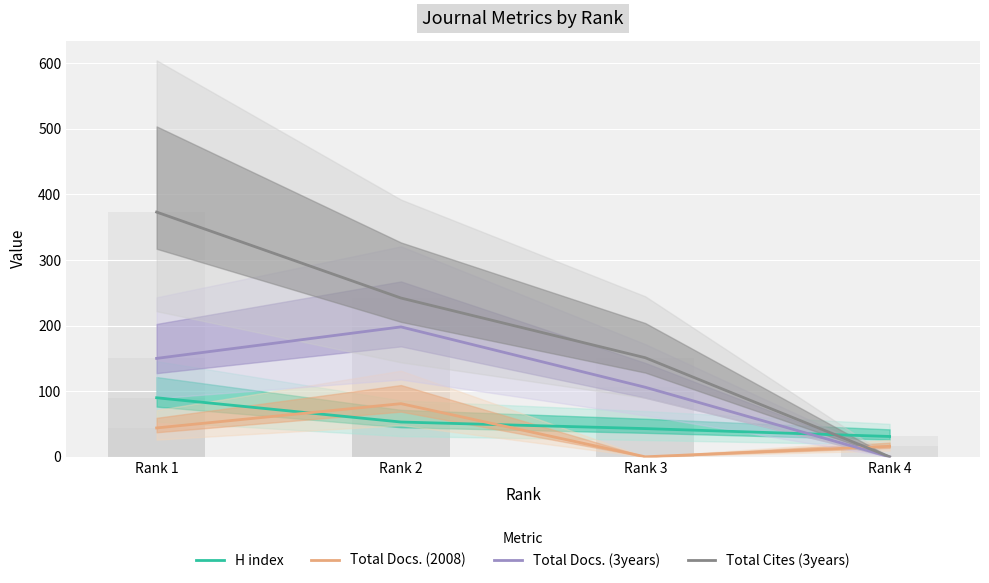

Reading right to left, what are all the values shown in this chart?

H index: Rank 4=31	Rank 3=43	Rank 2=53	Rank 1=90
Total Docs. (2008): Rank 4=16	Rank 3=0	Rank 2=81	Rank 1=44
Total Docs. (3years): Rank 4=0	Rank 3=106	Rank 2=198	Rank 1=150
Total Cites (3years): Rank 4=0	Rank 3=151	Rank 2=242	Rank 1=373